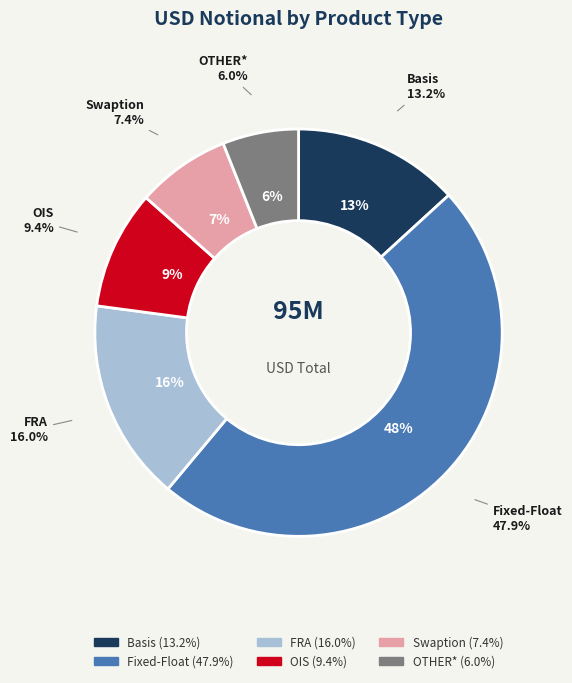

Count the number of slices in the pie.

6